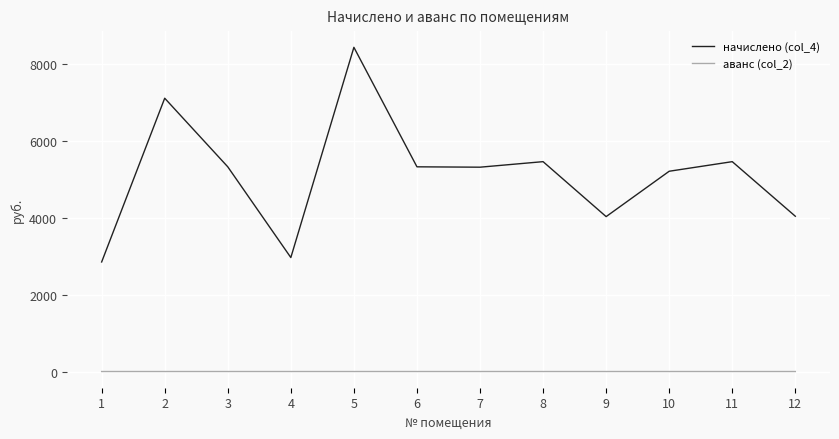

Is it true that начислено (col_4) equals 5318.4 at 7?

True